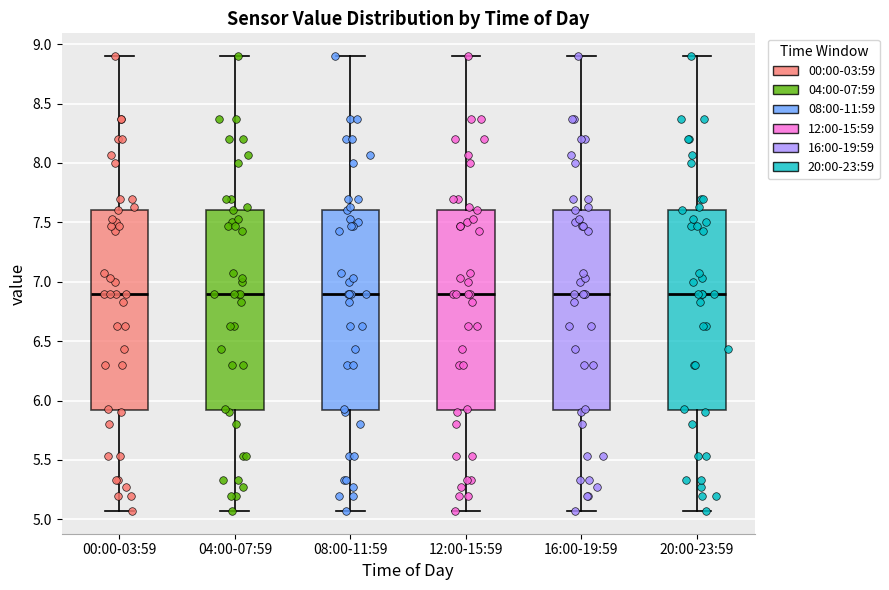

Reading left to right, transcribe this box plot: for each box, give where its median line is, the range the box spans, and where its two whiskers end, as read against the y-axis. The values are not printed on the chart, so give them approximately, as read against the axis.

00:00-03:59: median 6.90, box 5.90 to 7.60, whiskers 5.05 to 8.90
04:00-07:59: median 6.90, box 5.90 to 7.60, whiskers 5.05 to 8.90
08:00-11:59: median 6.90, box 5.90 to 7.60, whiskers 5.05 to 8.90
12:00-15:59: median 6.90, box 5.90 to 7.60, whiskers 5.05 to 8.90
16:00-19:59: median 6.90, box 5.90 to 7.60, whiskers 5.05 to 8.90
20:00-23:59: median 6.90, box 5.90 to 7.60, whiskers 5.05 to 8.90